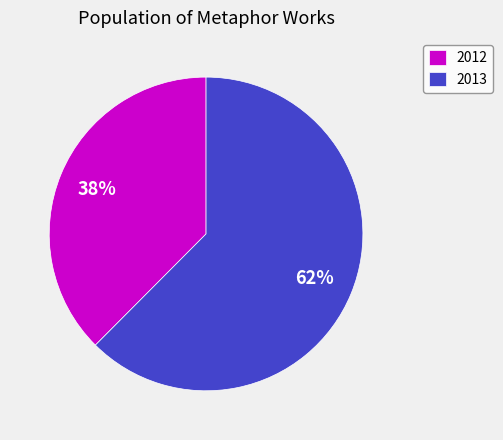

What is the largest slice in the pie chart?

2013